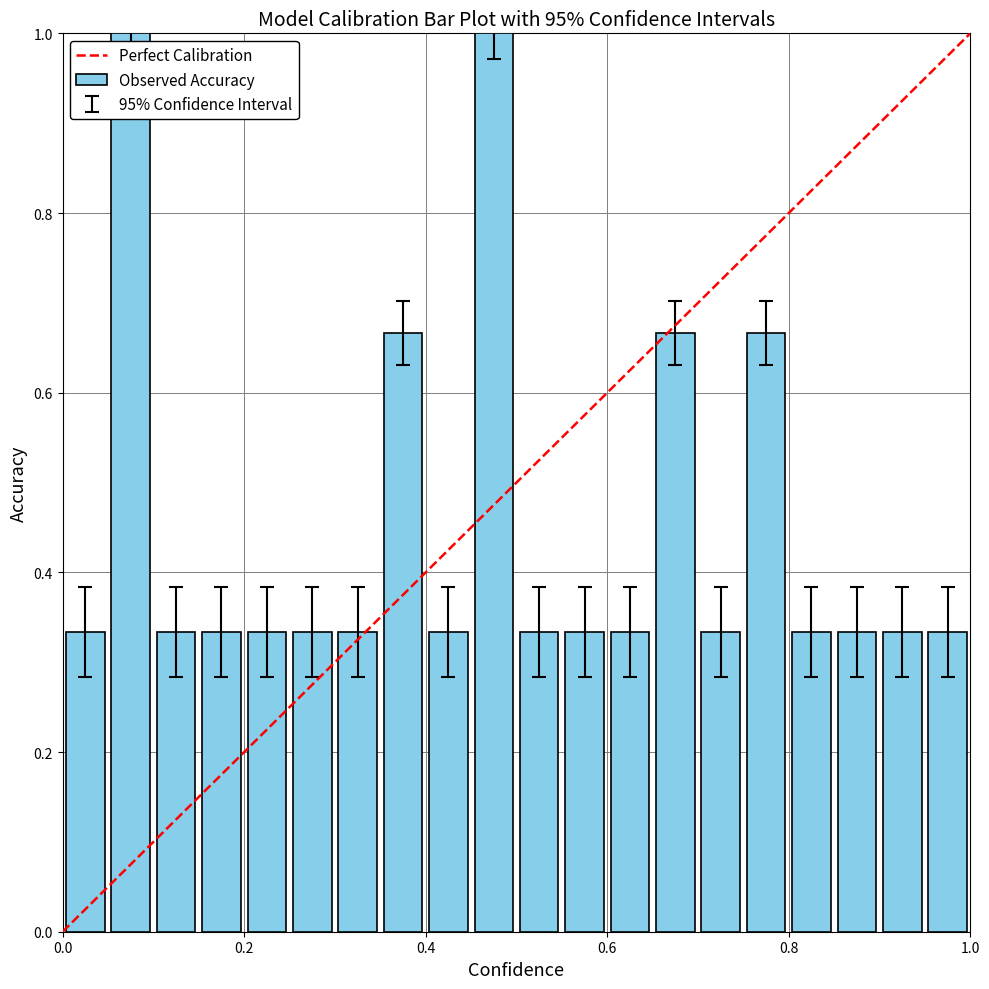

What is the greatest value displayed?

1.0